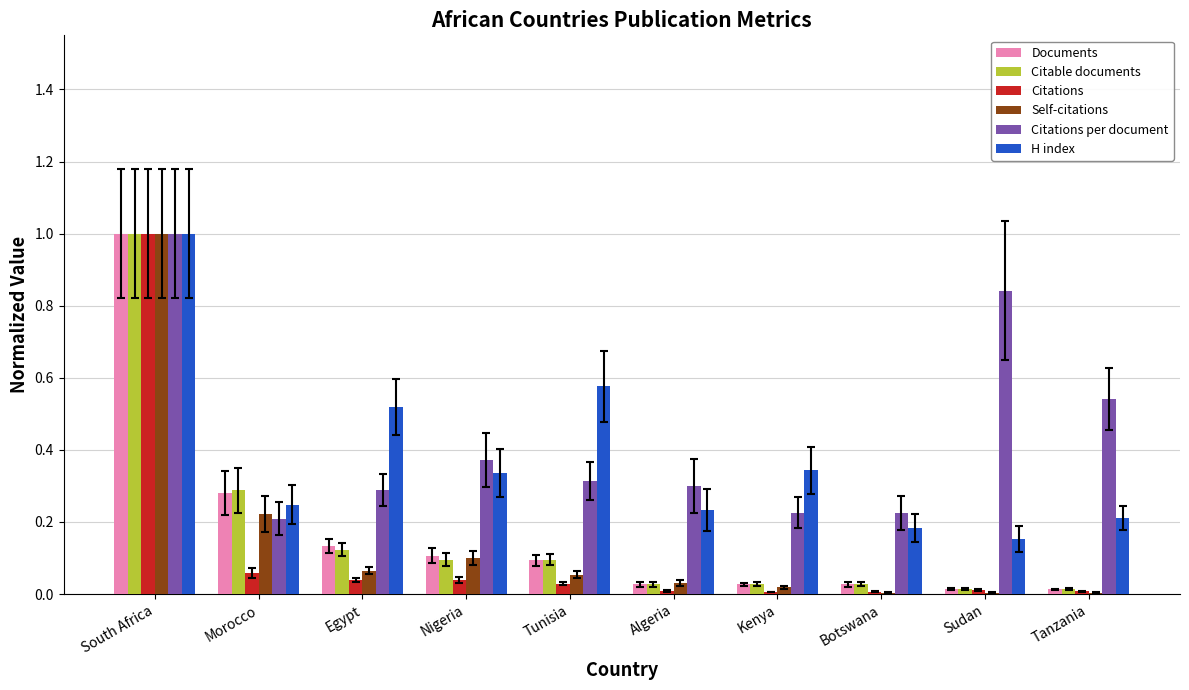

Is it true that Citable documents equals 0.0 at Sudan?

True